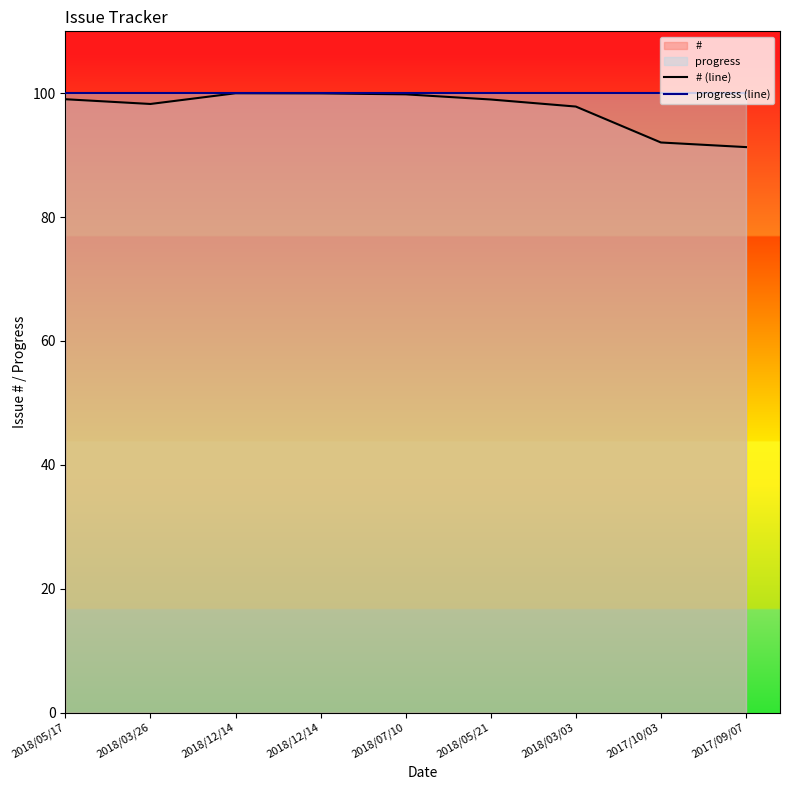

True or false: # (line) has more than 0 interior local peaks.

True